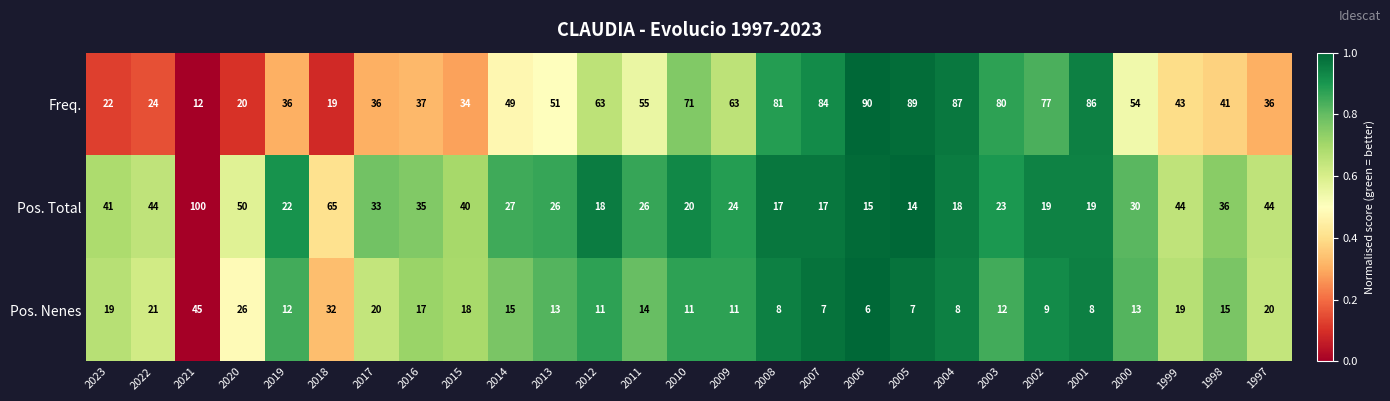

The value of Pos. Total at 2011 is 26. True or false?

True